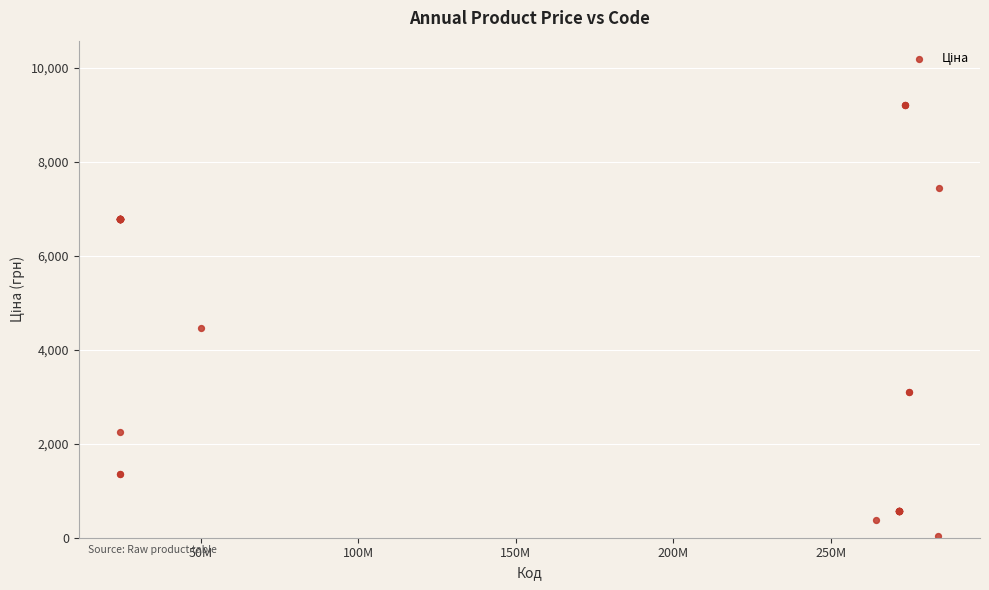

What Y value in the scatter plot is closest to 4614?

4470.6